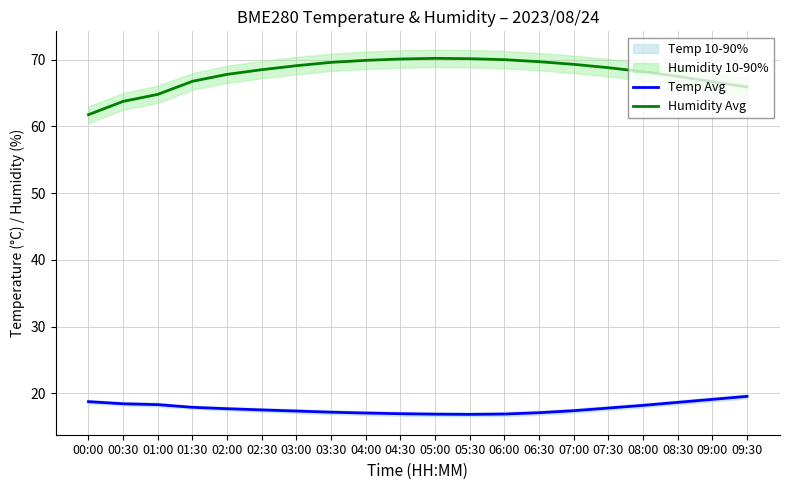

What is the difference between the maximum and second lowest values in the Temp Avg series?

2.7